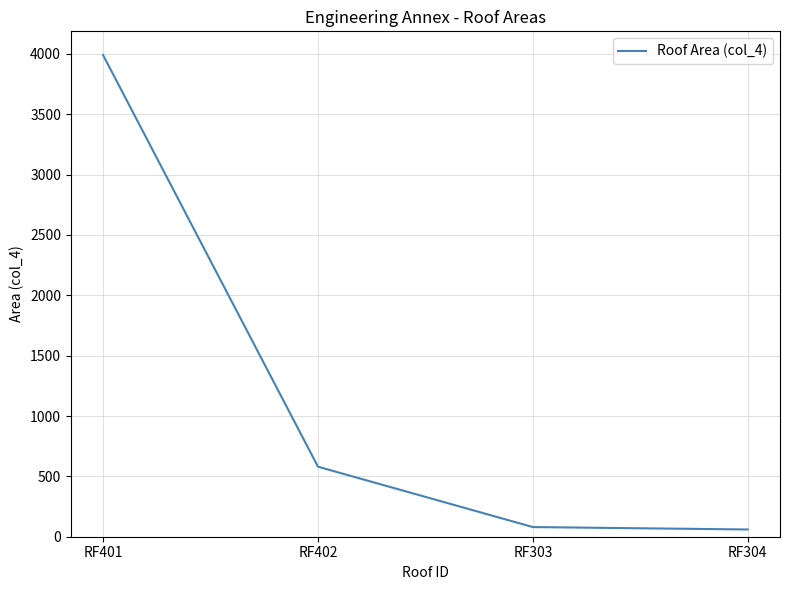

Reading left to right, extract all data points from this chart.

RF401=3990	RF402=580	RF303=80	RF304=60